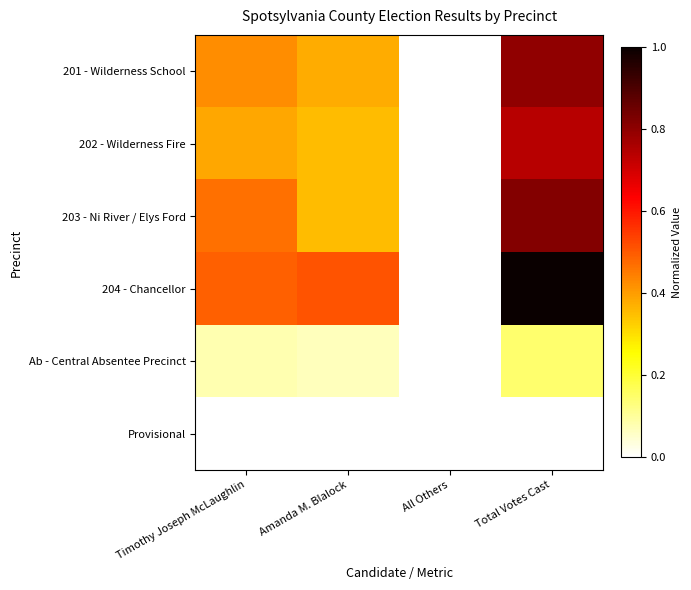

At Total Votes Cast, list the series in order from largest to smallest.

204 - Chancellor, 203 - Ni River / Elys Ford, 201 - Wilderness School, 202 - Wilderness Fire, Ab - Central Absentee Precinct, Provisional